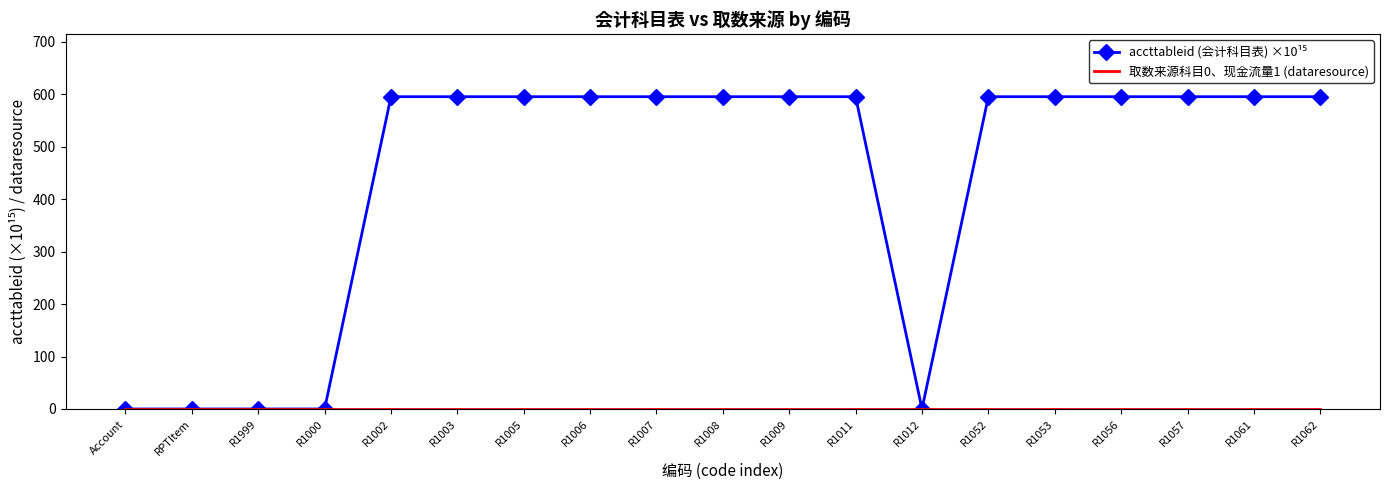

What is the spread (max minus min) of values at R1061?

595.3